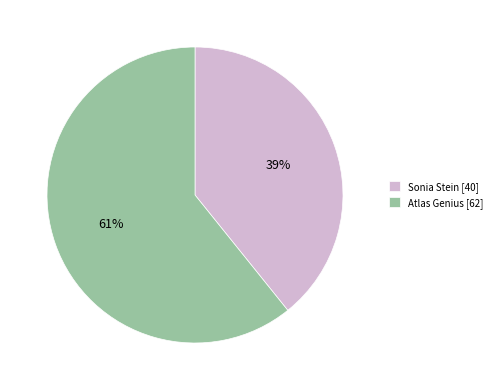

What percentage is the Atlas Genius slice, to the nearest percent?

61%